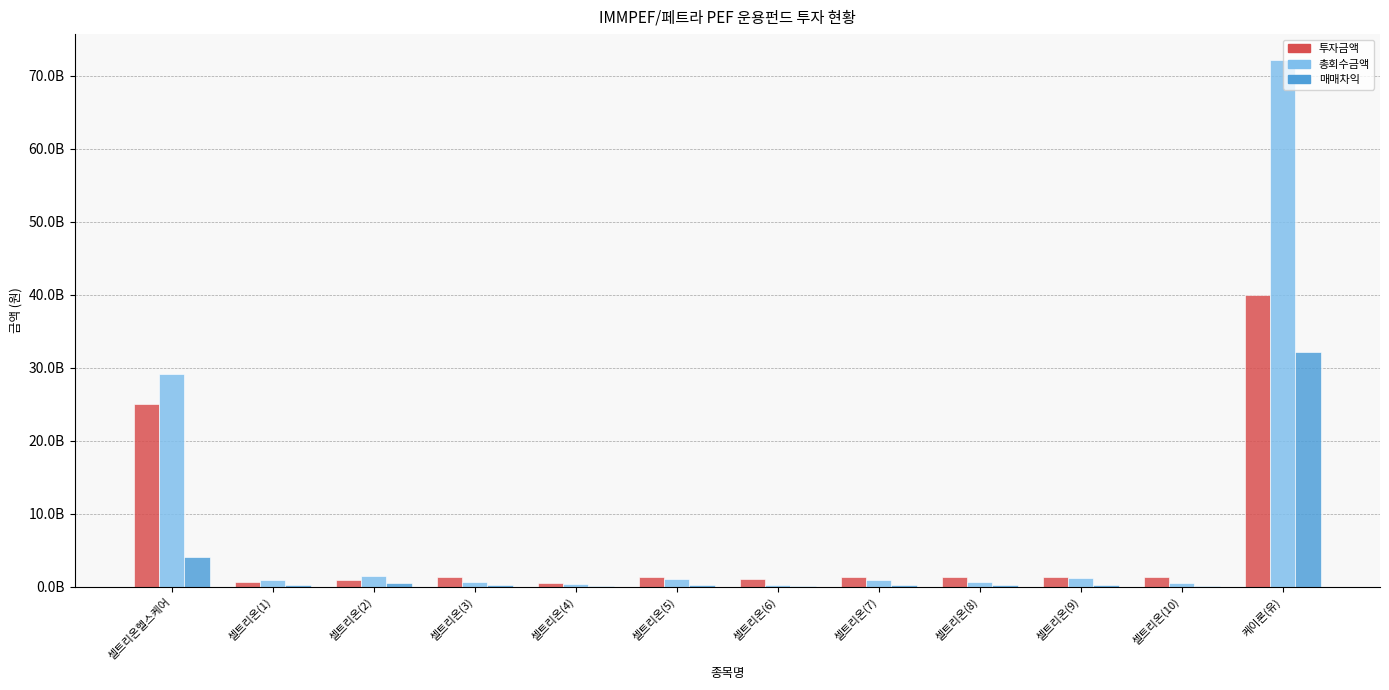

What is the difference between the highest and lowest values at 셀트리온(2)?

945000000